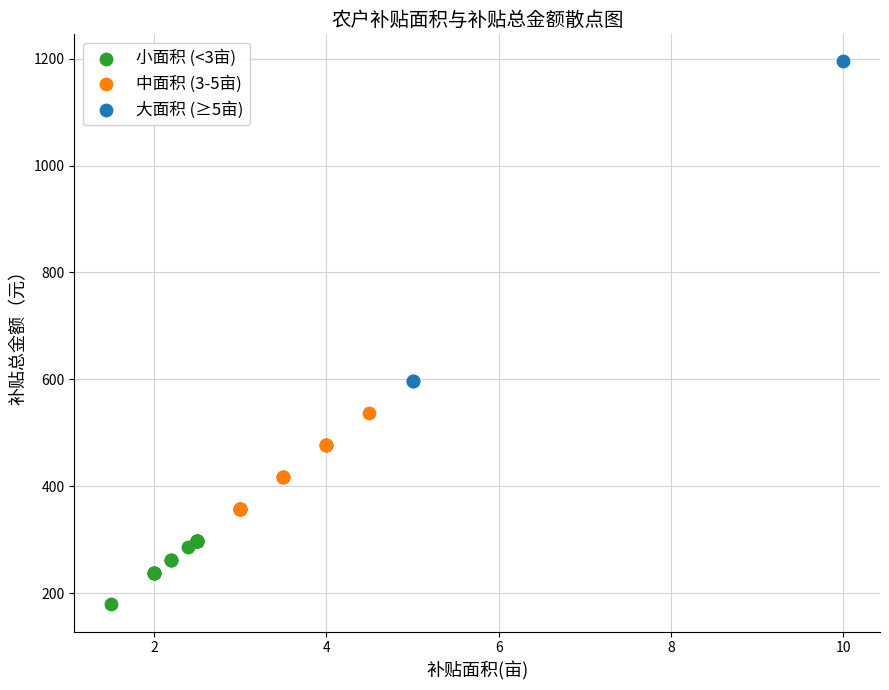

Which series reaches the minimum Y coordinate?

小面积 (<3亩)